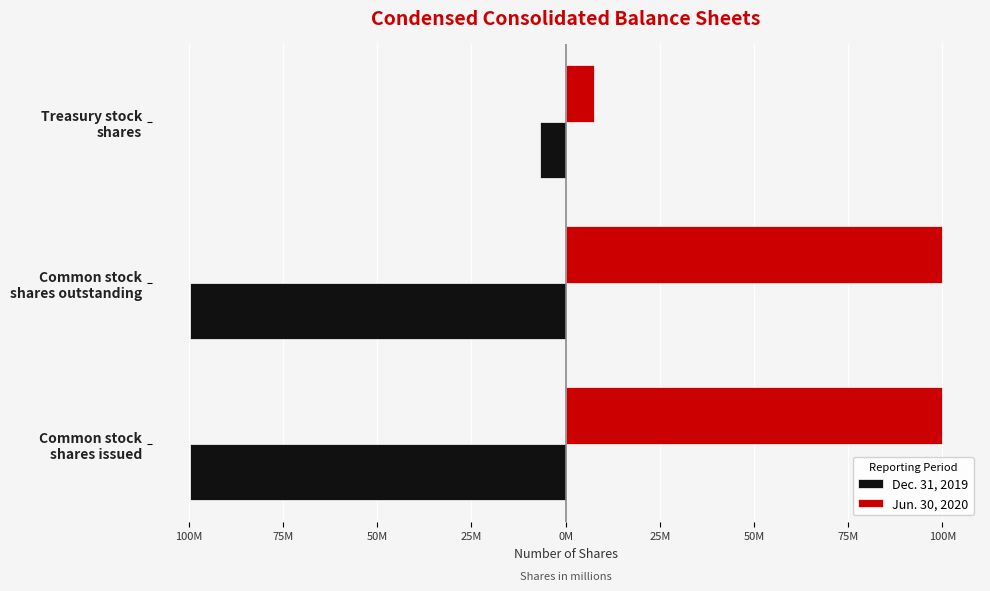

What is the average value of the Jun. 30, 2020 series?

69766667